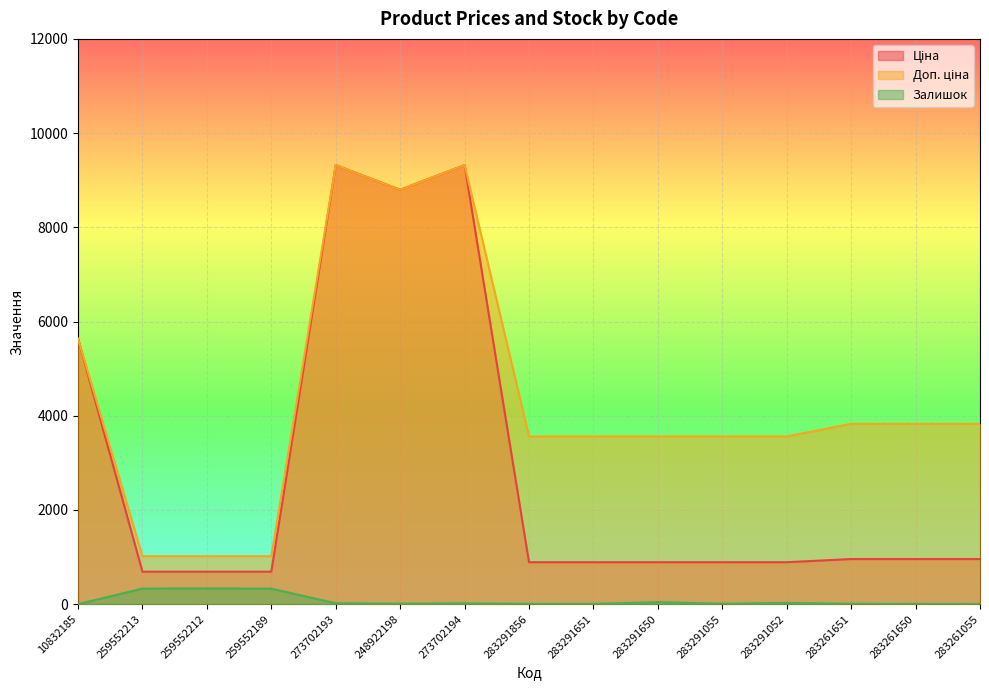

In Залишок, how many points are lower than both neighbors (excluding endpoints)?

3